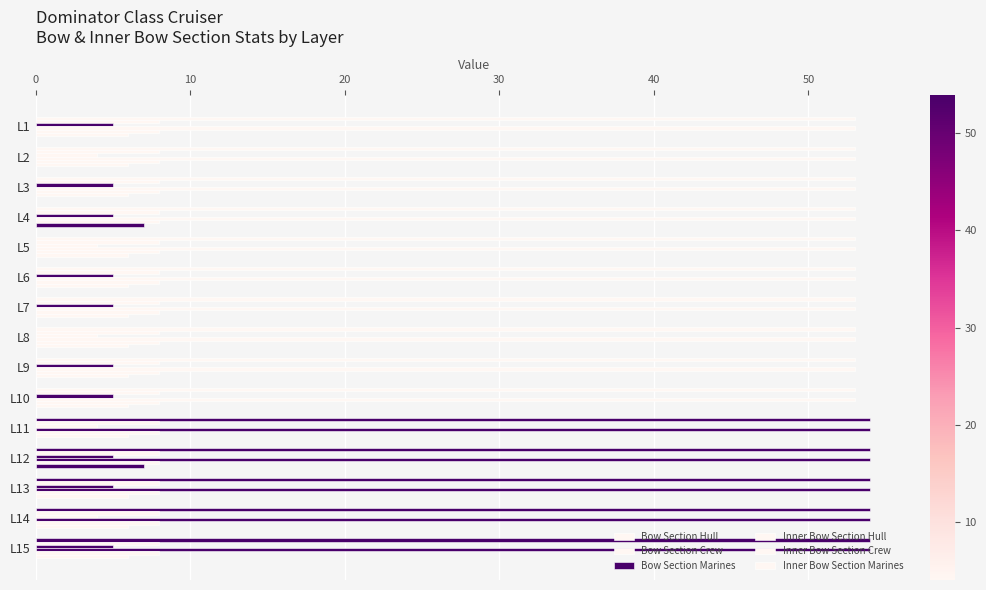

Count the number of data series in this chart.

6